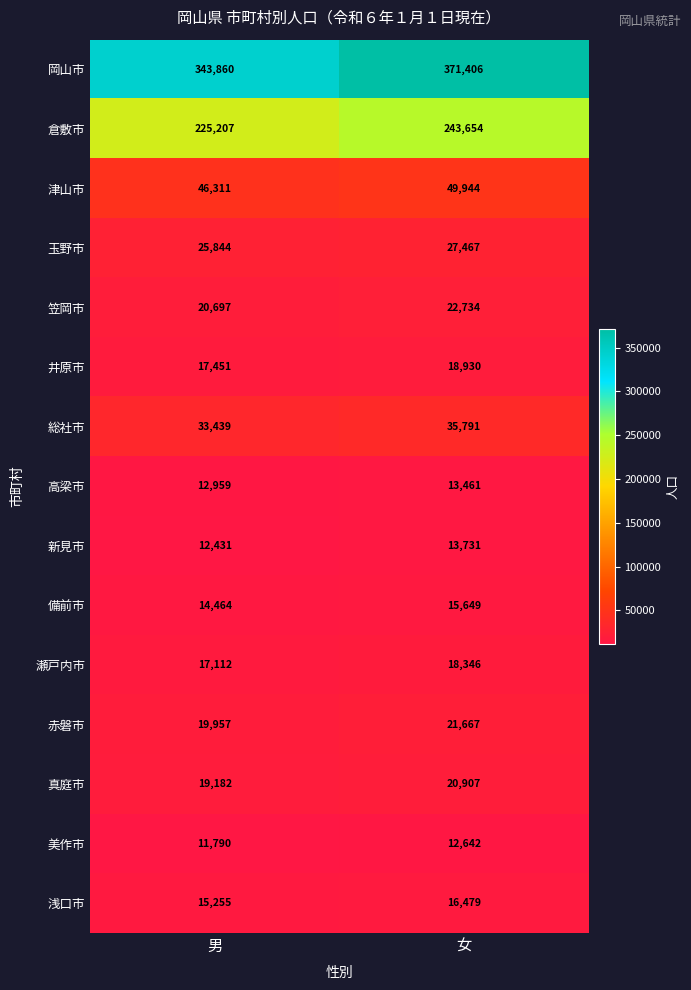

Which label corresponds to the smallest value in the chart?

男